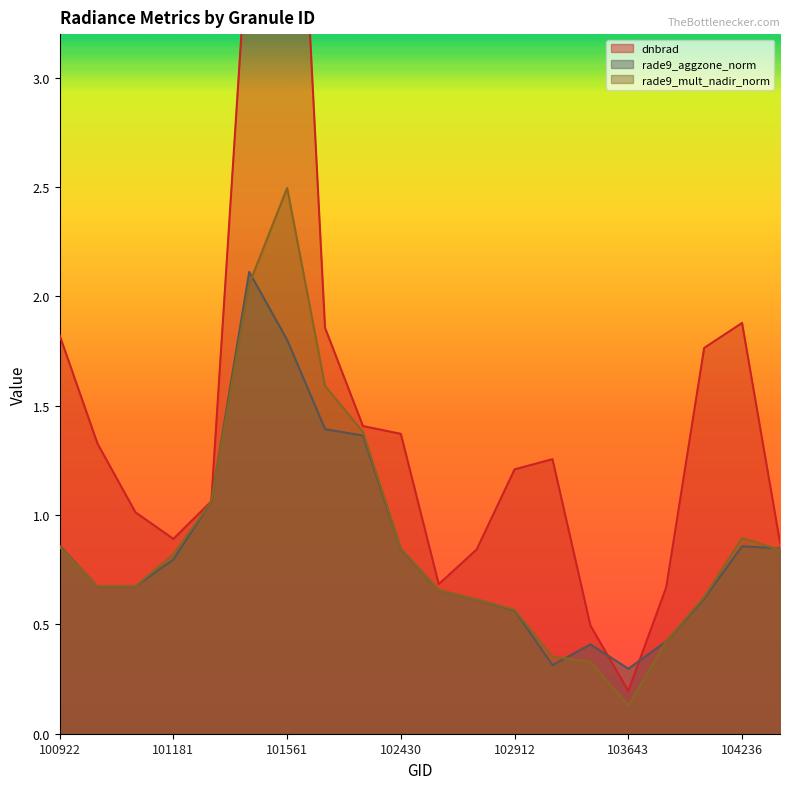

Reading left to right, list all the values displayed in this chart.

dnbrad: 100922=1.8	100930=1.3	101057=1.0	101181=0.9	101304=1.1	101552=3.8	101561=5.3	101805=1.9	102056=1.4	102430=1.4	102671=0.7	102792=0.8	102912=1.2	103032=1.3	103040=0.5	103643=0.2	104112=0.7	104229=1.8	104236=1.9	105487=0.9
rade9_aggzone_norm: 100922=0.9	100930=0.7	101057=0.7	101181=0.8	101304=1.1	101552=2.1	101561=1.8	101805=1.4	102056=1.4	102430=0.8	102671=0.7	102792=0.6	102912=0.6	103032=0.3	103040=0.4	103643=0.3	104112=0.4	104229=0.6	104236=0.9	105487=0.8
rade9_mult_nadir_norm: 100922=0.9	100930=0.7	101057=0.7	101181=0.8	101304=1.1	101552=2.1	101561=2.5	101805=1.6	102056=1.4	102430=0.8	102671=0.7	102792=0.6	102912=0.6	103032=0.4	103040=0.3	103643=0.1	104112=0.4	104229=0.6	104236=0.9	105487=0.8